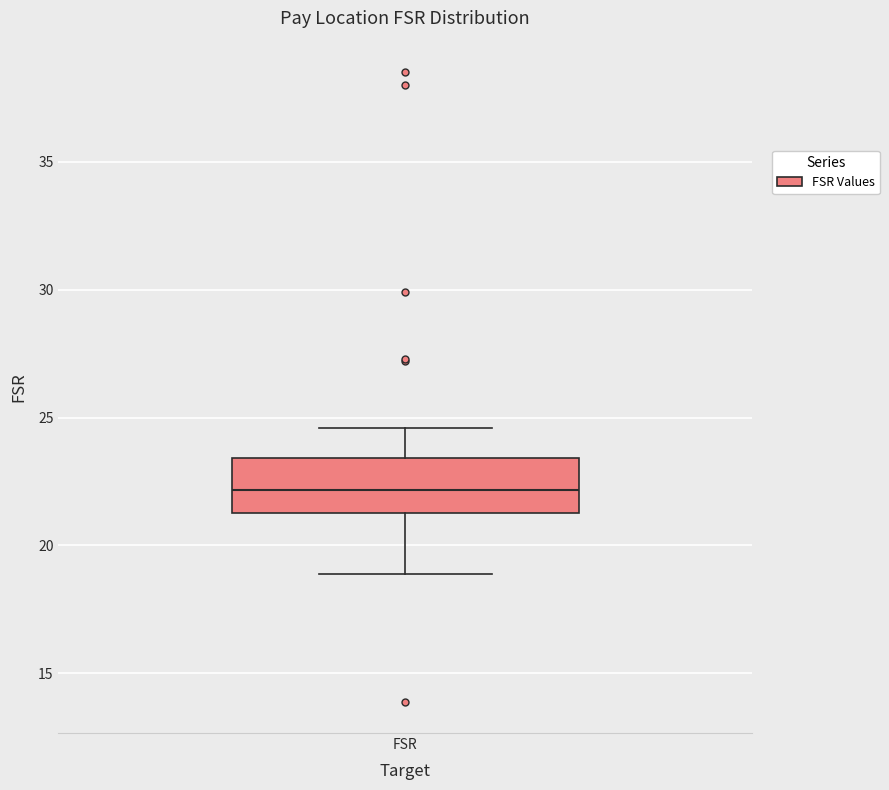

Where does the lower whisker of the box for FSR end on the y-axis? The values are not printed on the chart, so give them approximately, as read against the axis.

19.0